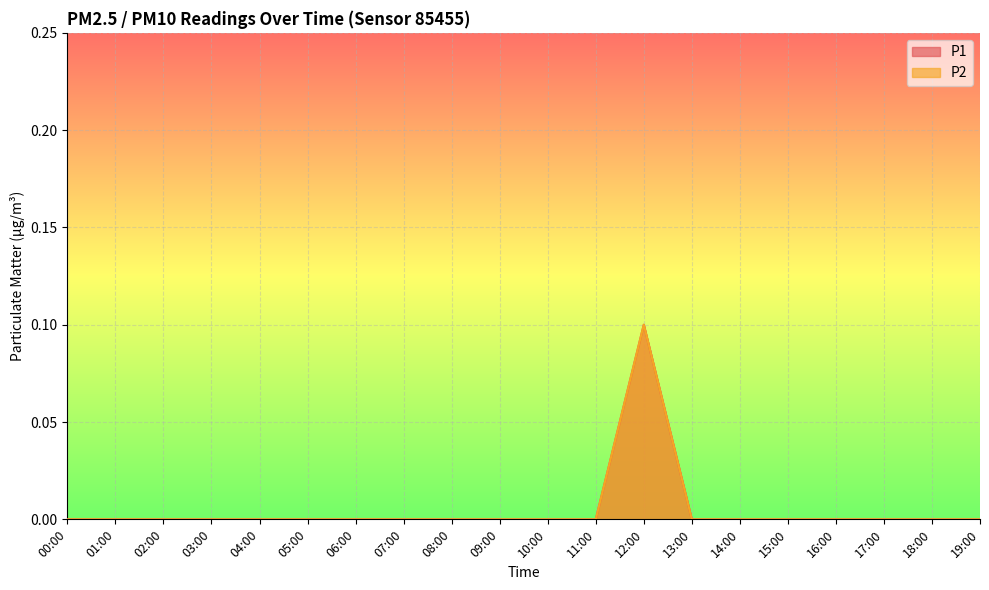

Which series has the largest total across all categories?

P1